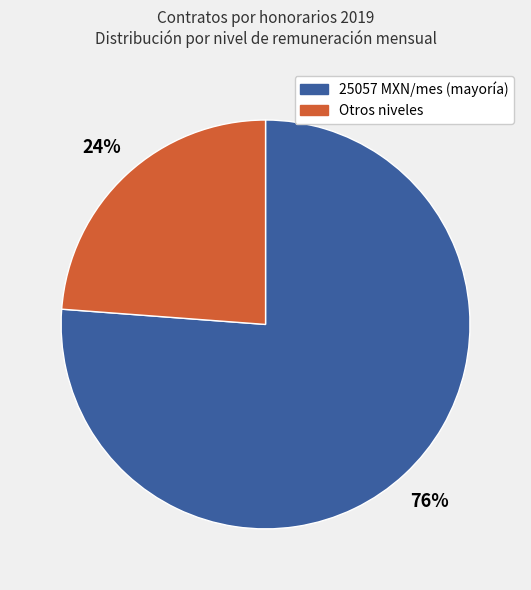

Does any single category account for the majority?

Yes